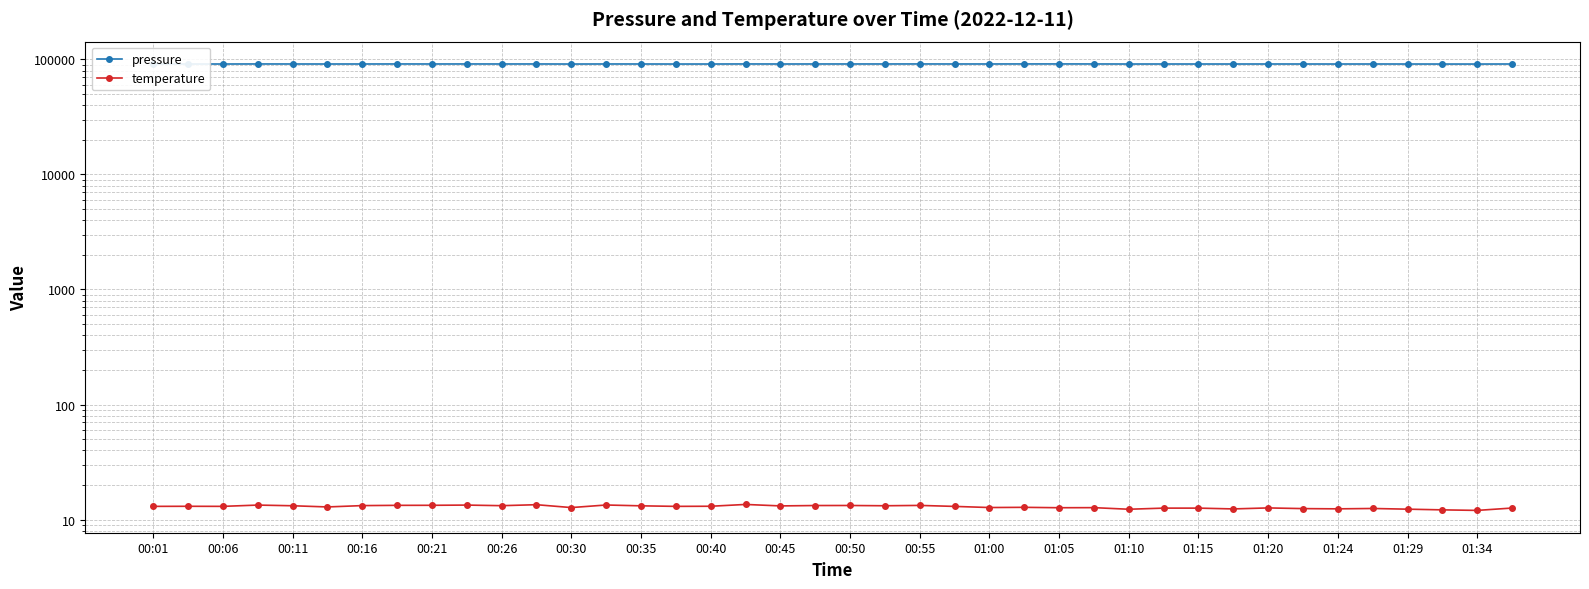

True or false: pressure has a value of 91289.8 at 00:55.

True